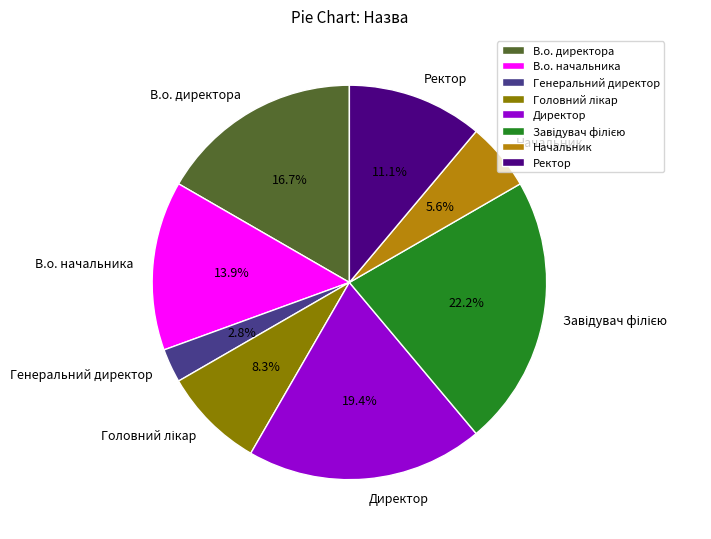

Between В.о. начальника and Директор, which is larger?

Директор